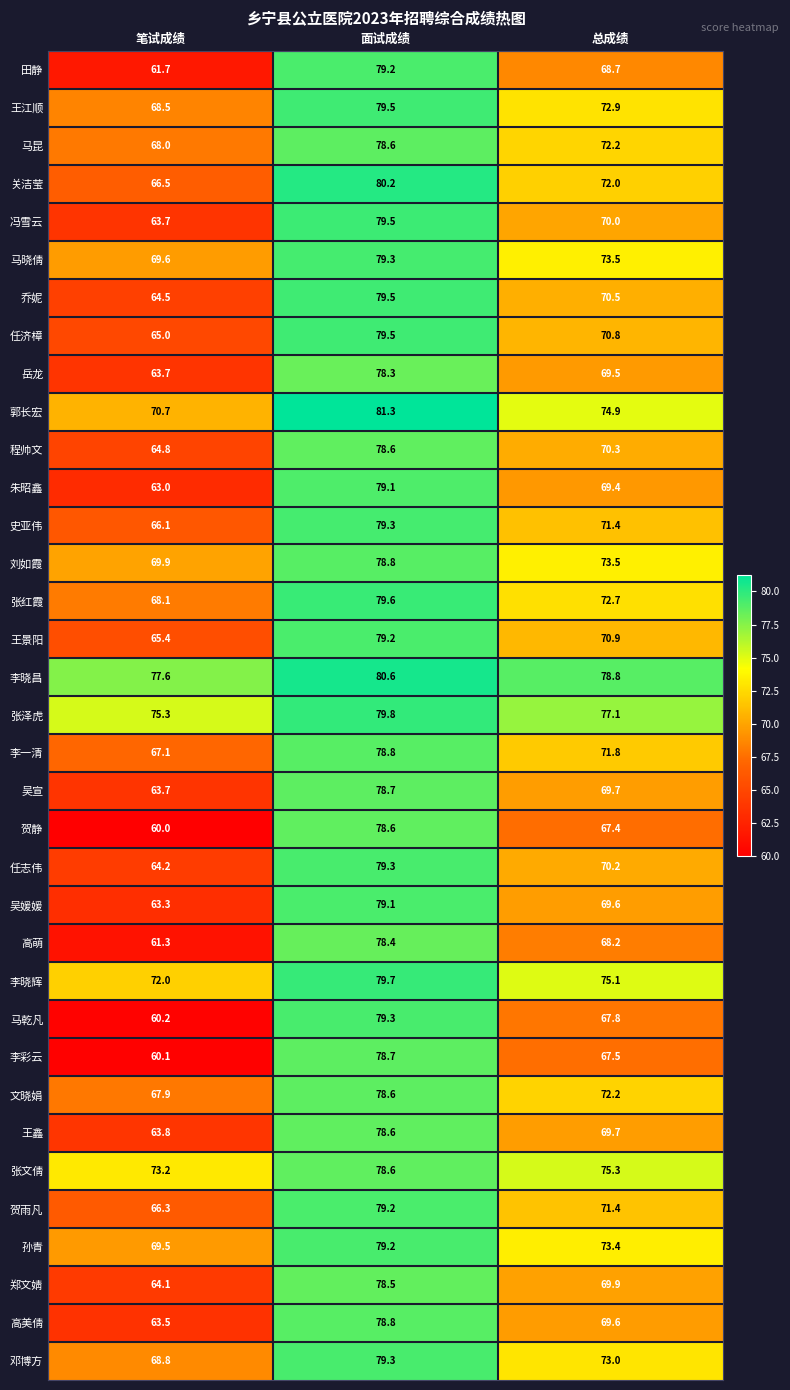

At how many categories does at least one series exceed 81?

1